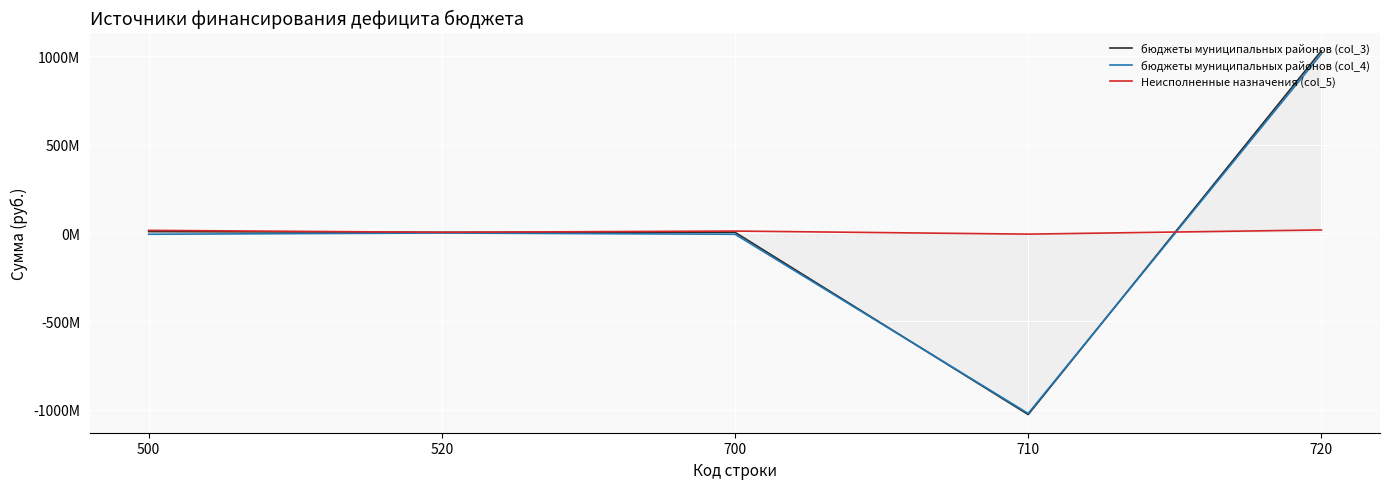

How many interior local peaks does the бюджеты муниципальных районов (col_3) series have?

1